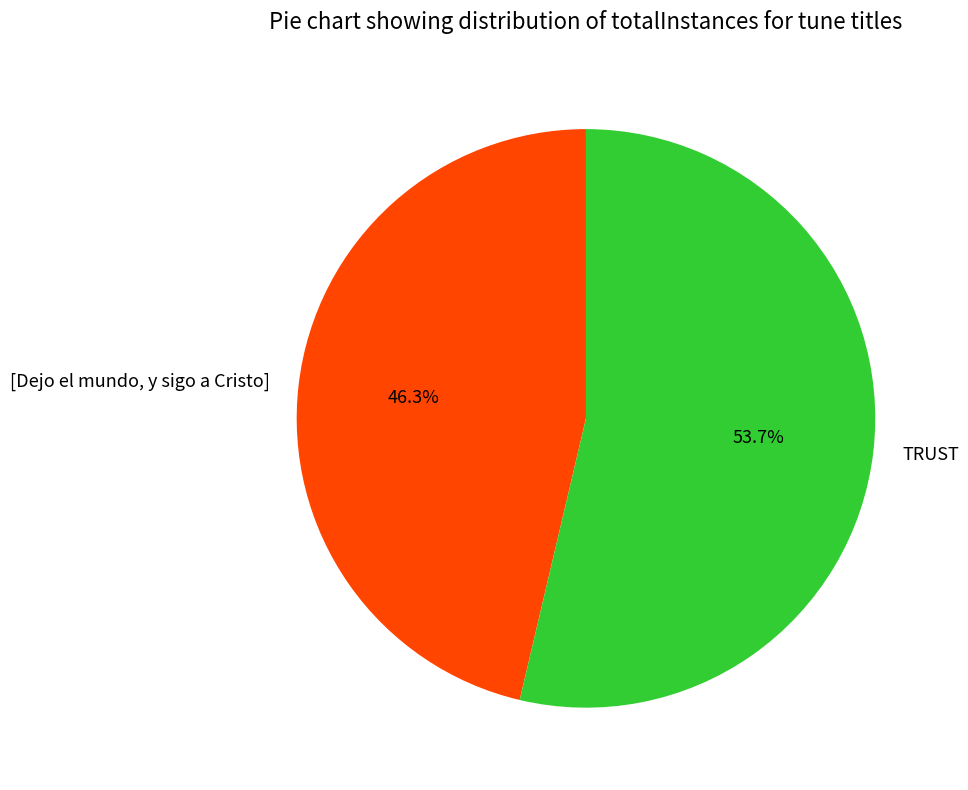

Rank the categories by value from highest to lowest.

TRUST, [Dejo el mundo, y sigo a Cristo]